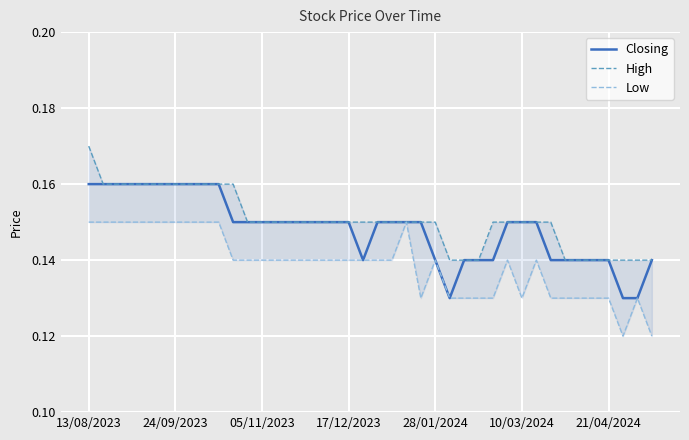

Is the value of High at 21 greater than the value of Closing at 37?

Yes